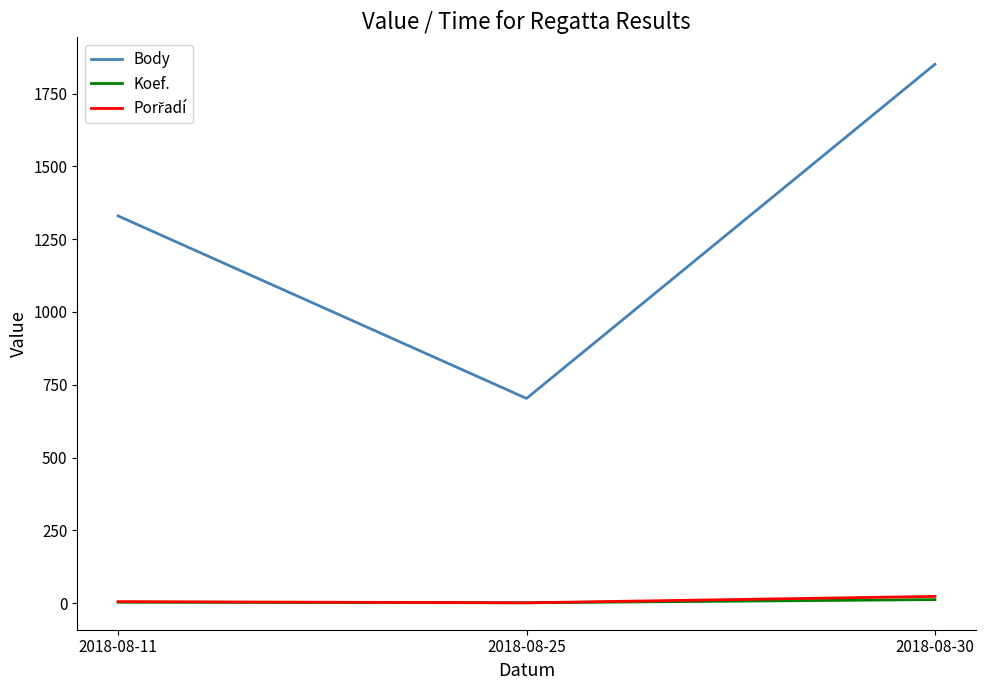

What is the total value across all series at 2018-08-25?

705